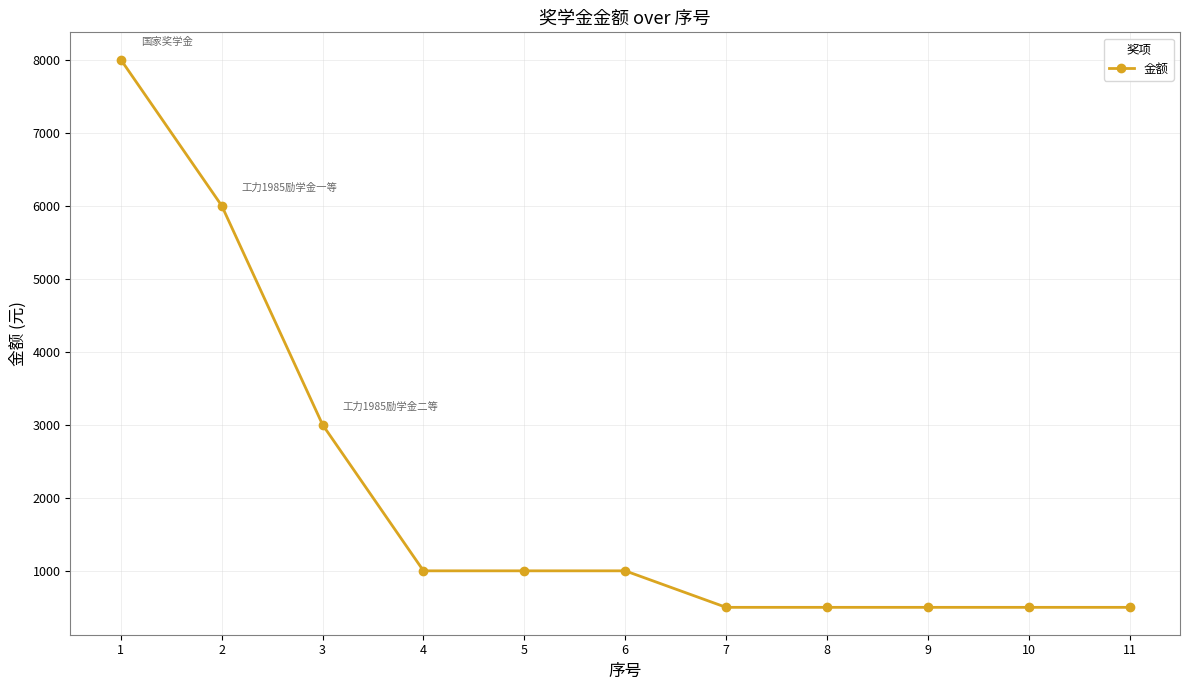

Approximately how many times larger is the value at 1 compared to 11?

16.0